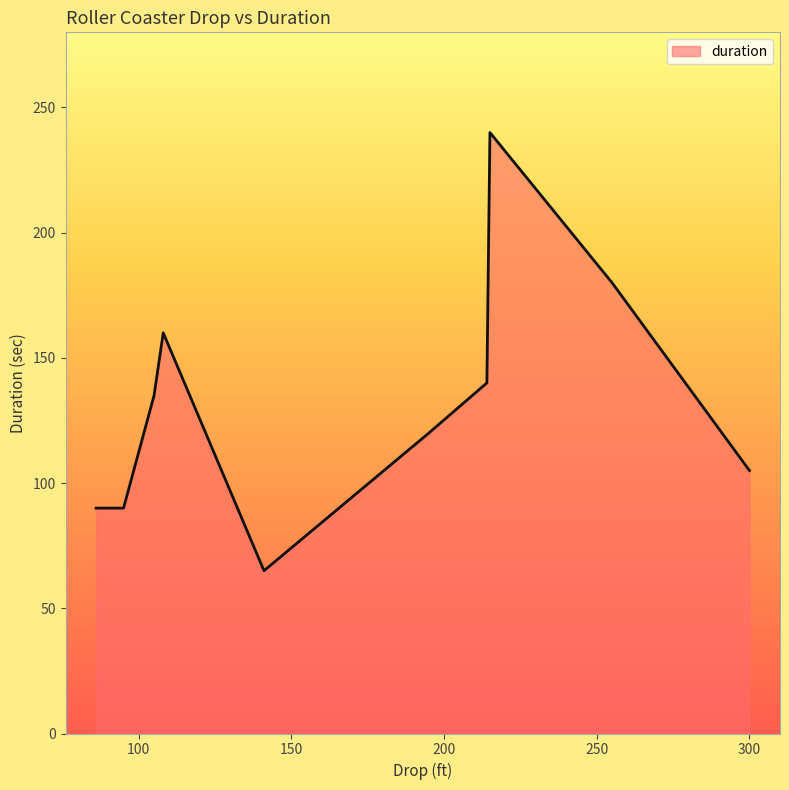

What is the smallest value displayed?

65